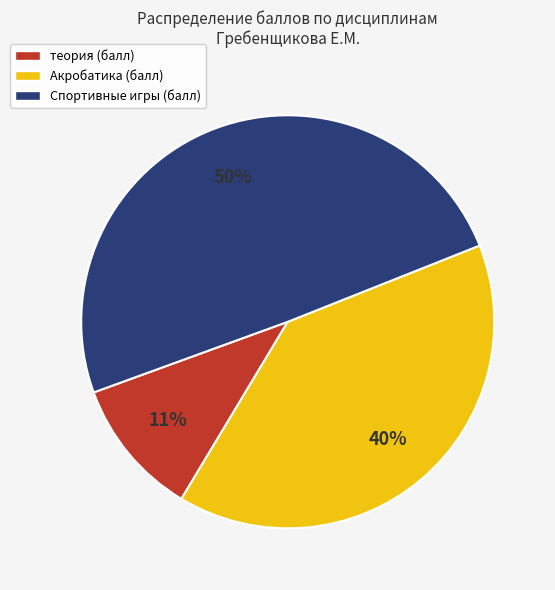

Does any single category account for the majority?

No